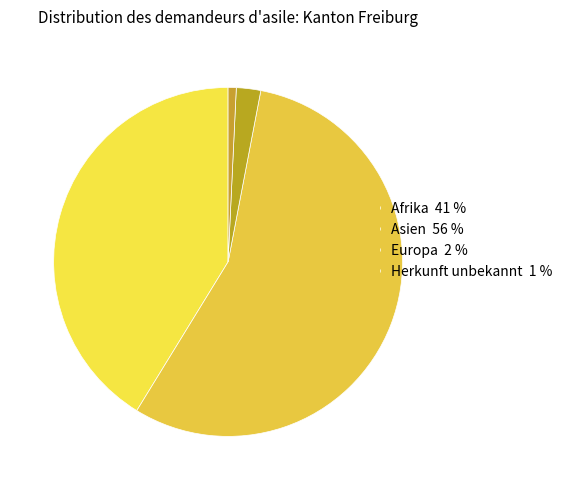

To the nearest percent, what percentage of the pie is Afrika?

41%